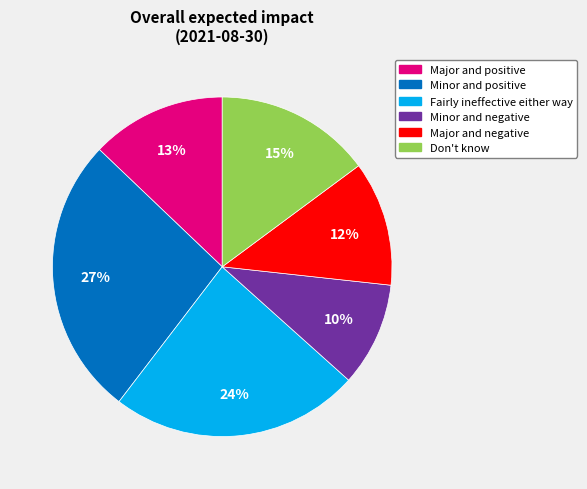

Which slice is the smallest?

Minor and negative